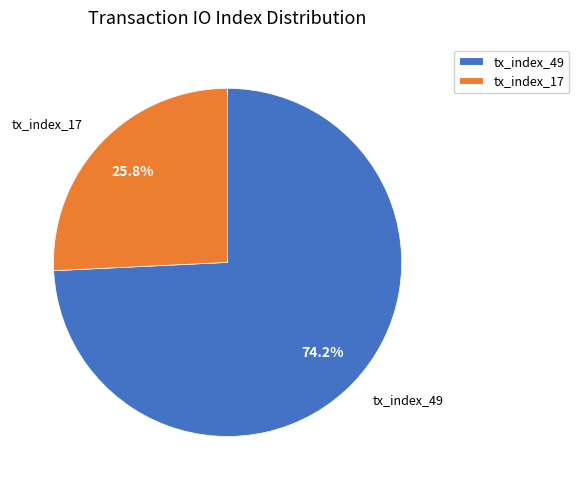

True or false: tx_index_17 accounts for 26% of the total.

True